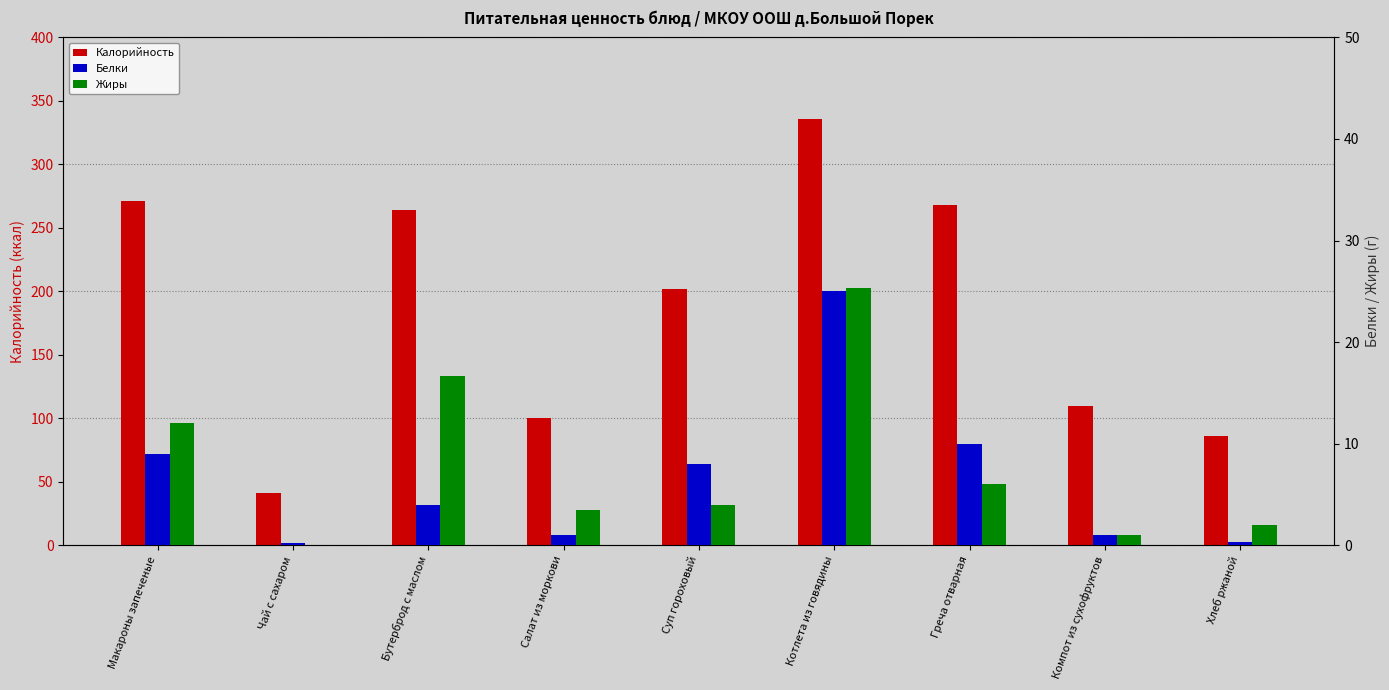

The value of Жиры at Салат из моркови is 3.5. True or false?

True